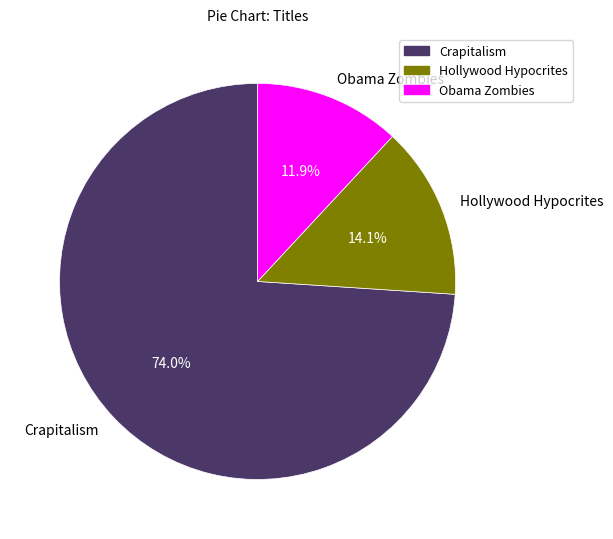

What percentage is the Crapitalism slice, to the nearest percent?

74%